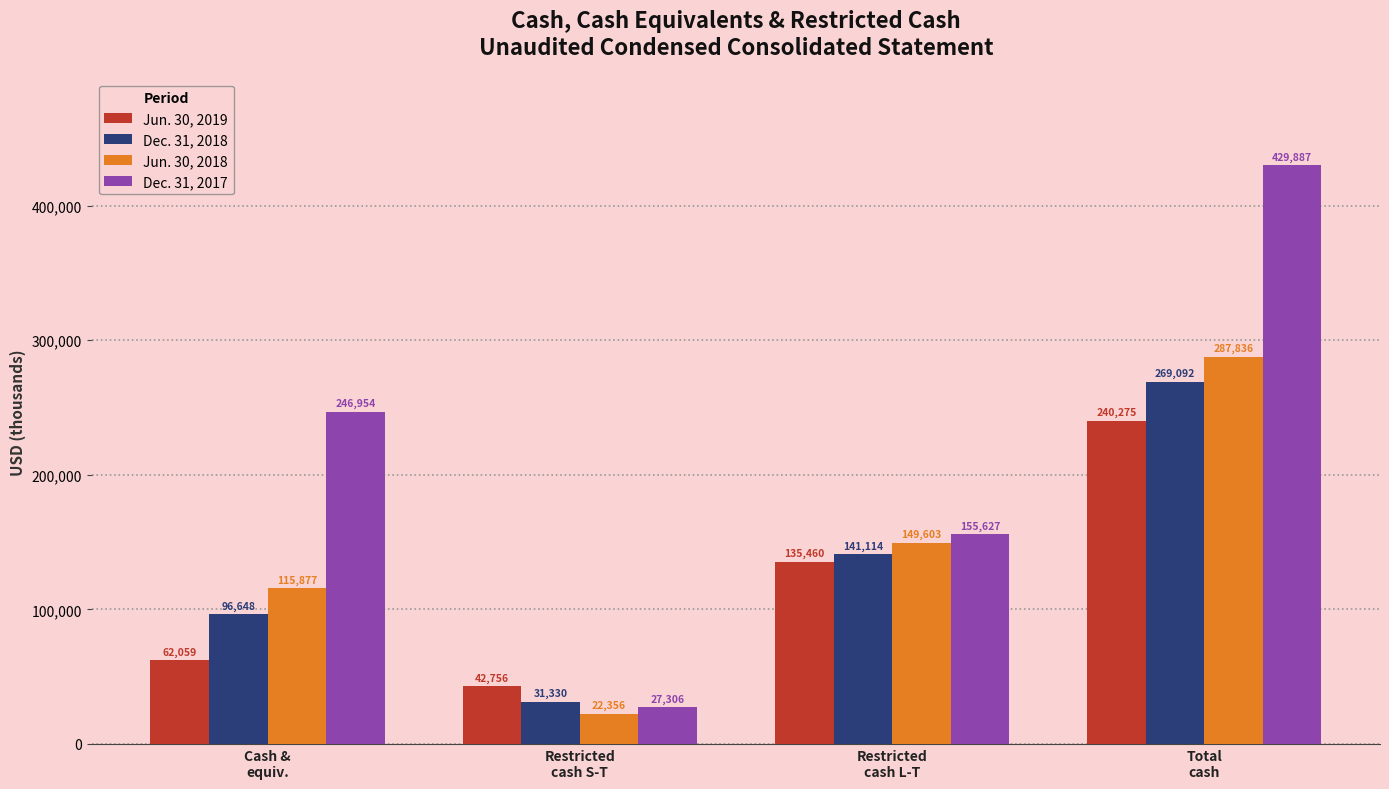

At which label is Jun. 30, 2018 closest to 155096?

Restricted
cash L-T